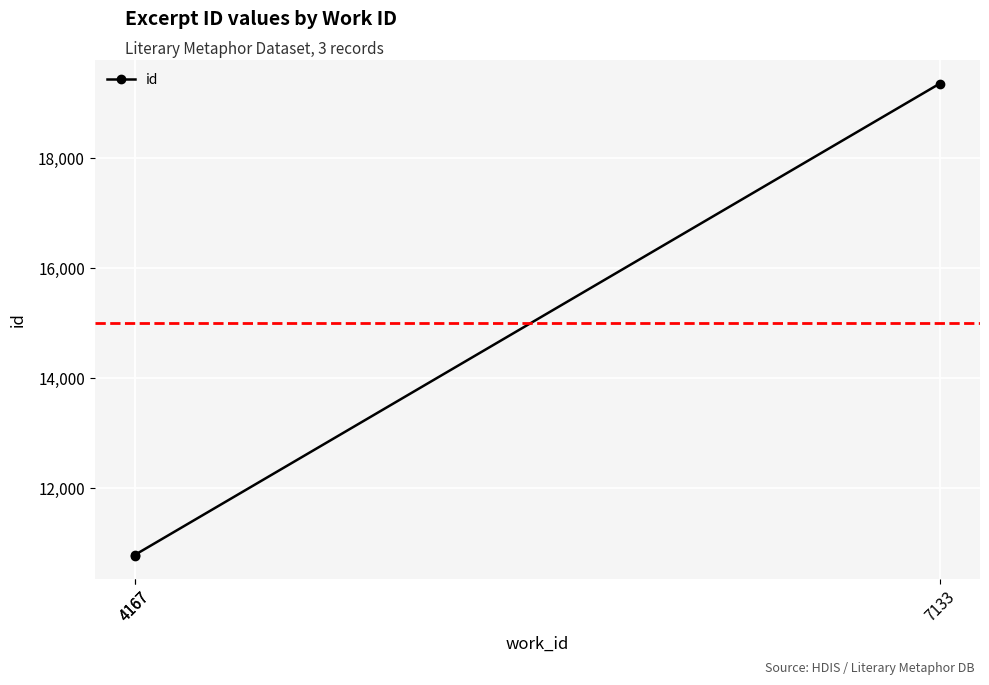

List the labels in order of value, largest first.

7133, 4167, 4167